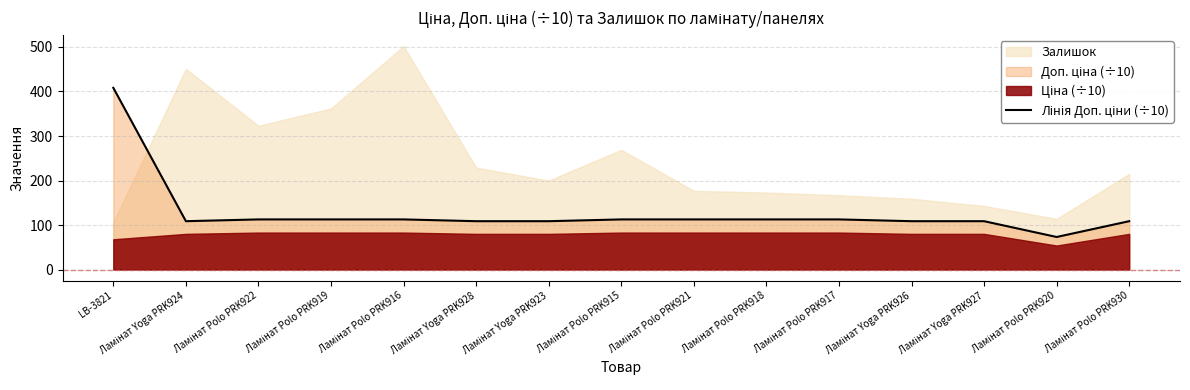

What is the label of the 9th point from the left?

Ламінат Polo PRK921